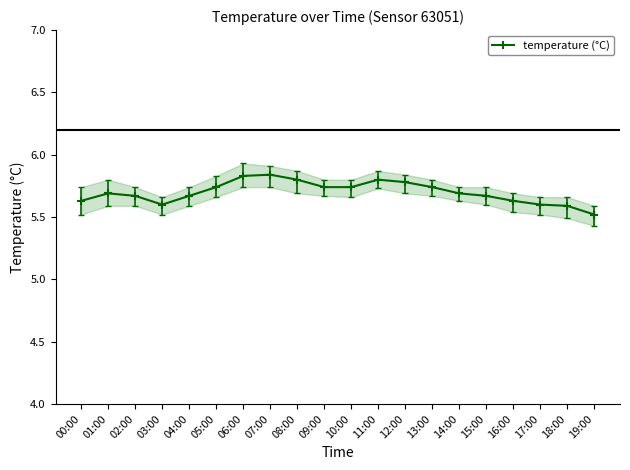

What is the value of the 18th point from the left?

5.6